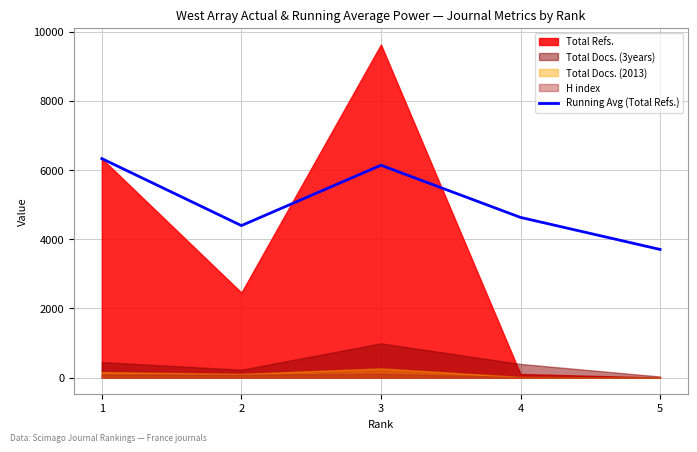

How many lines are shown in the chart?

1